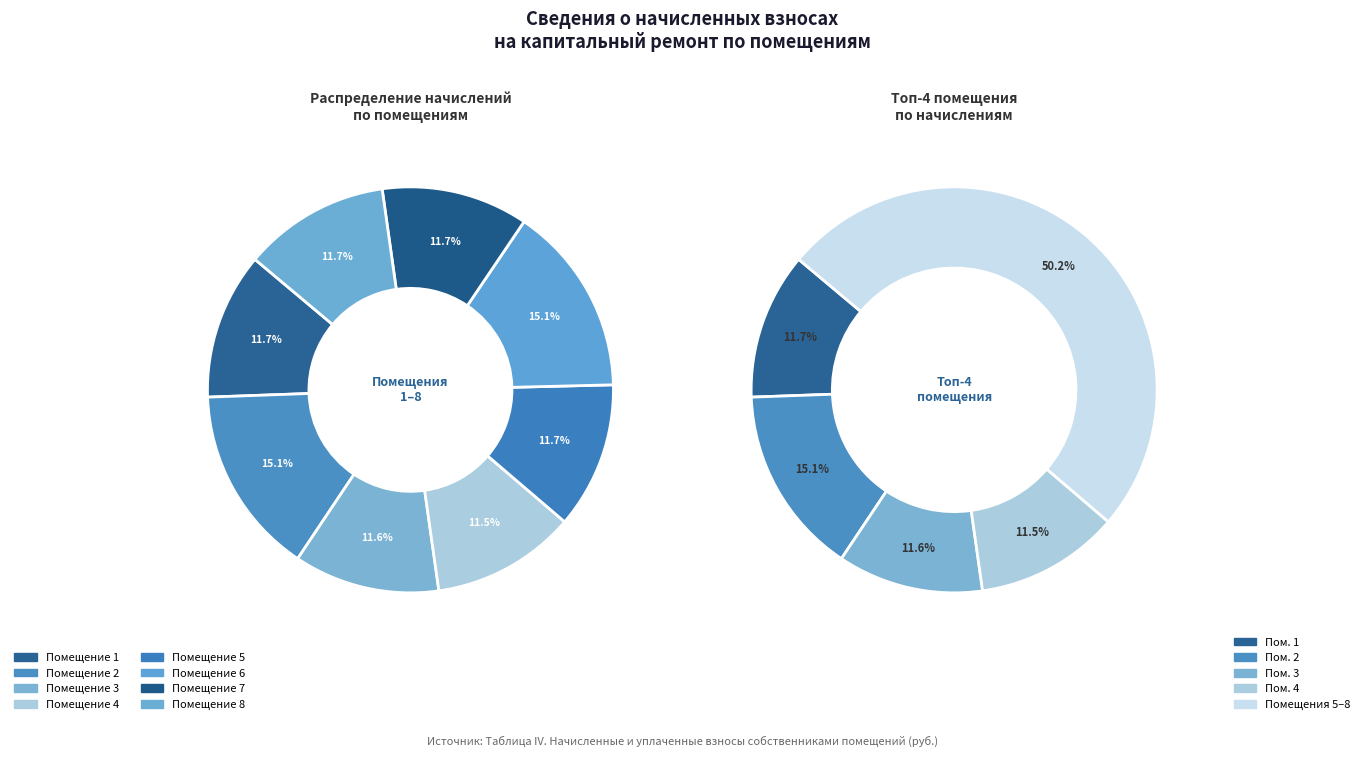

Is there any slice that represents more than half of the pie?

No